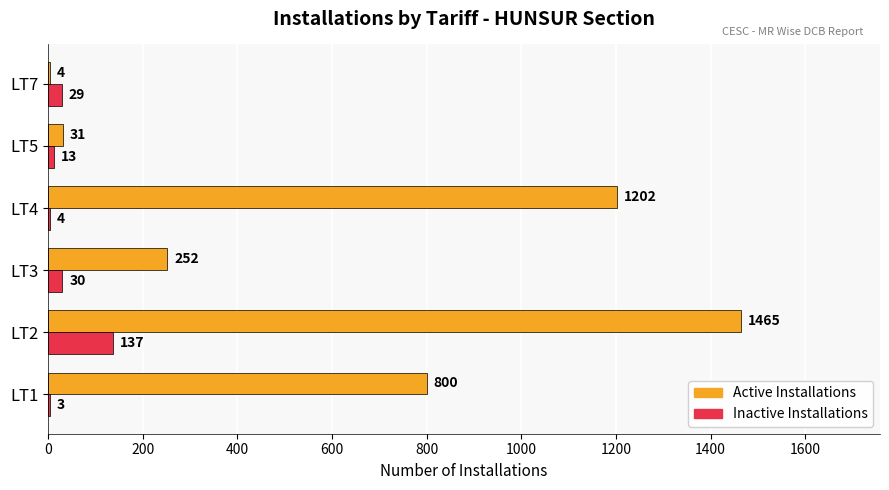

The value of Active Installations at LT3 is 127. True or false?

False